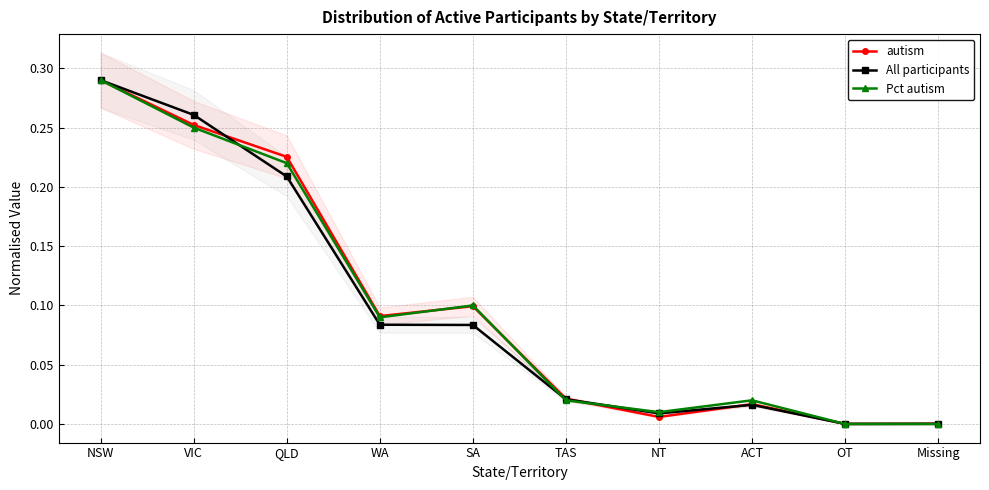

Where is the first local minimum for All participants?

NT